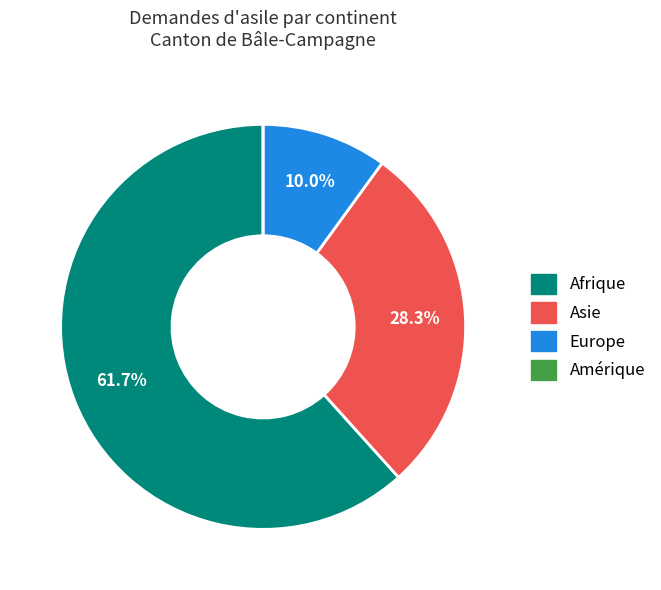

What percentage is NOT represented by Asie?

71.7%